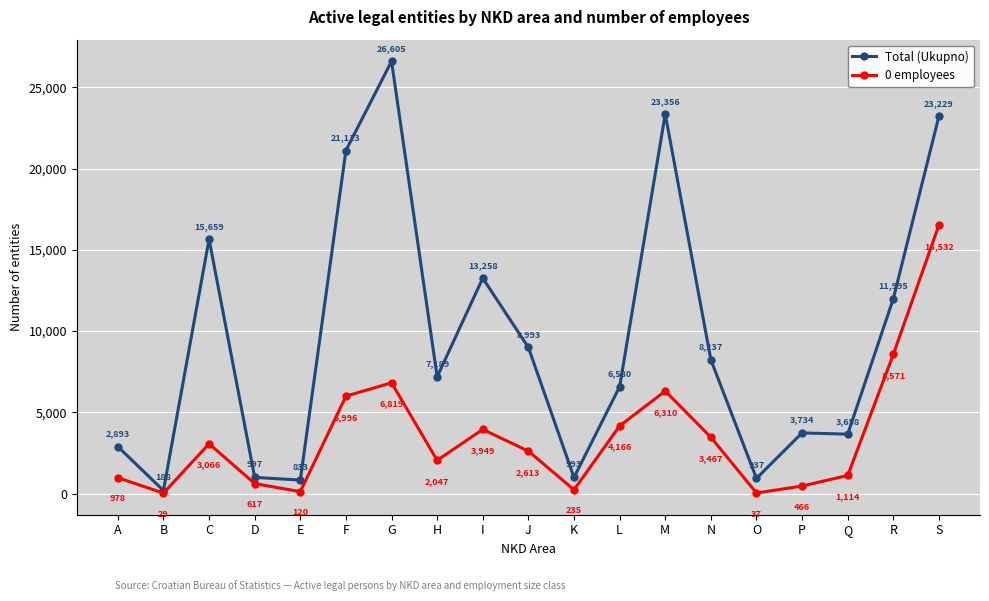

How many data points does each series have?

19